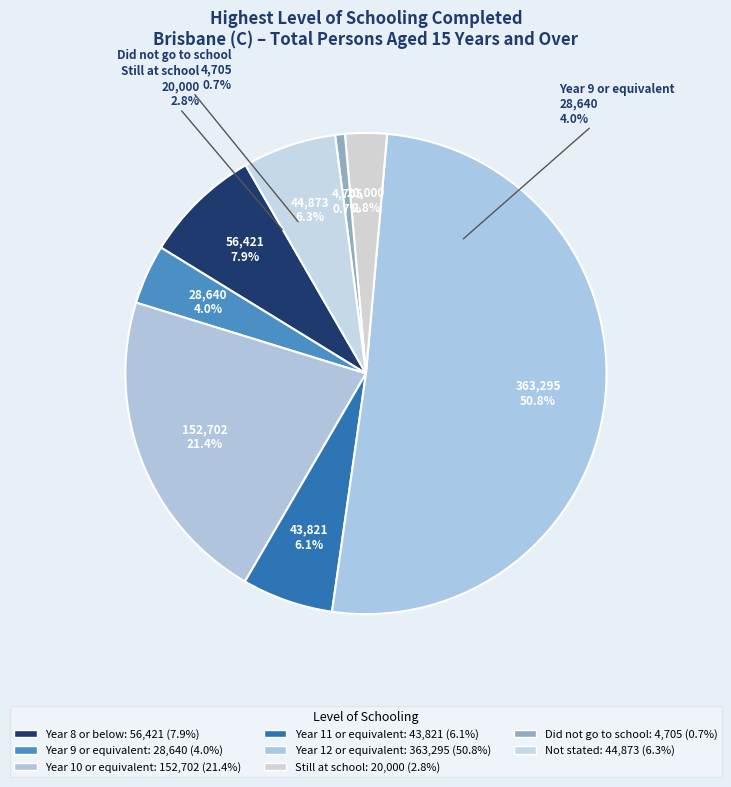

What portion of the pie excludes Year 10 or equivalent?

78.6%